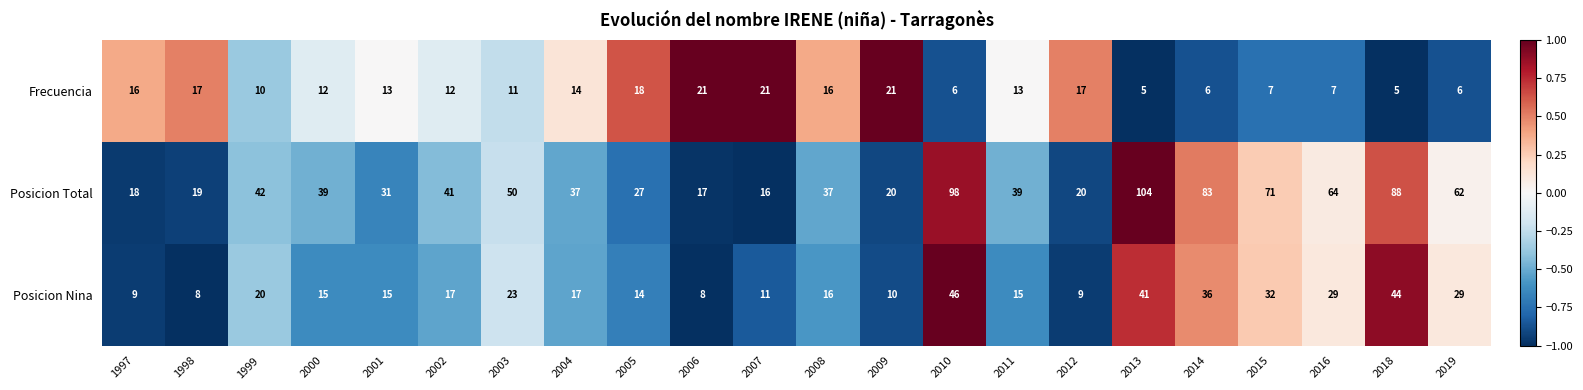

Is it true that Posicion Total equals 20 at 2009?

True